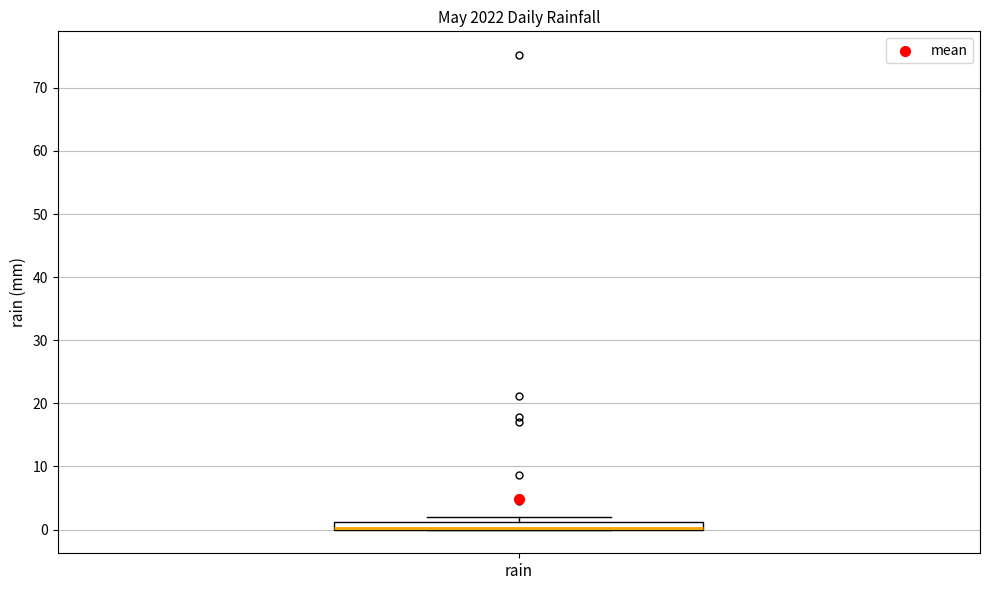

Where is the lower edge of the box for rain on the y-axis? The values are not printed on the chart, so give them approximately, as read against the axis.

0